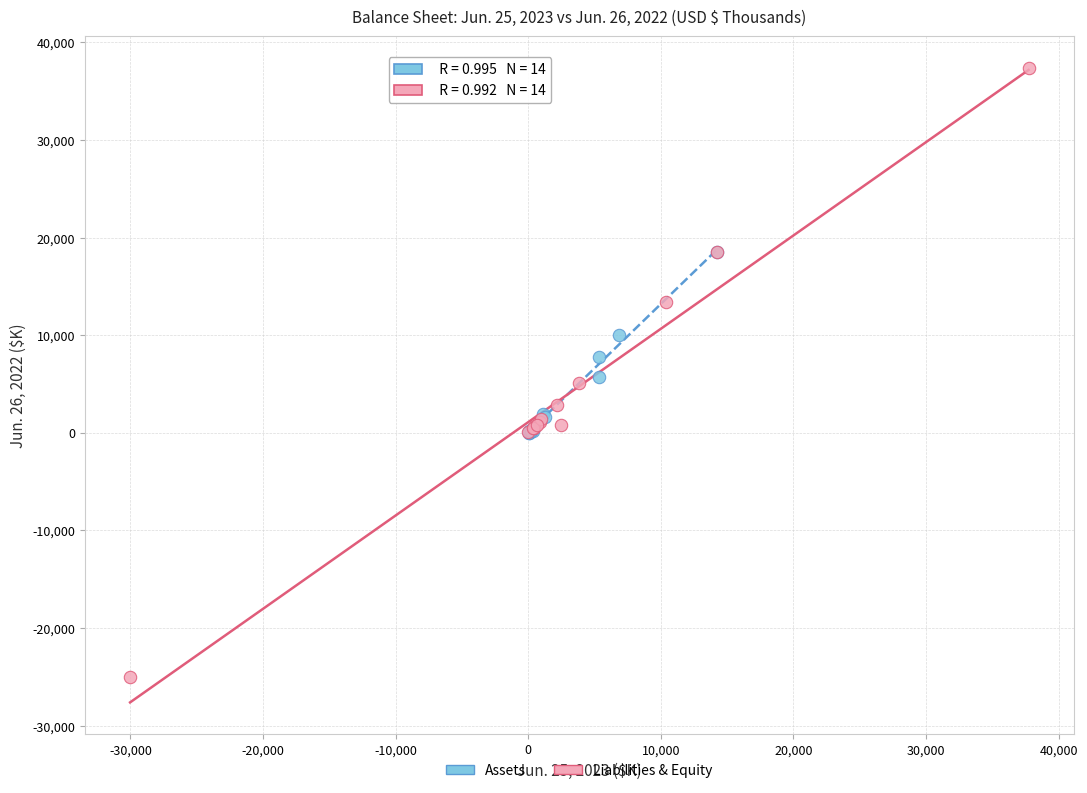

Which series contains the lowest Y value?

Liabilities & Equity